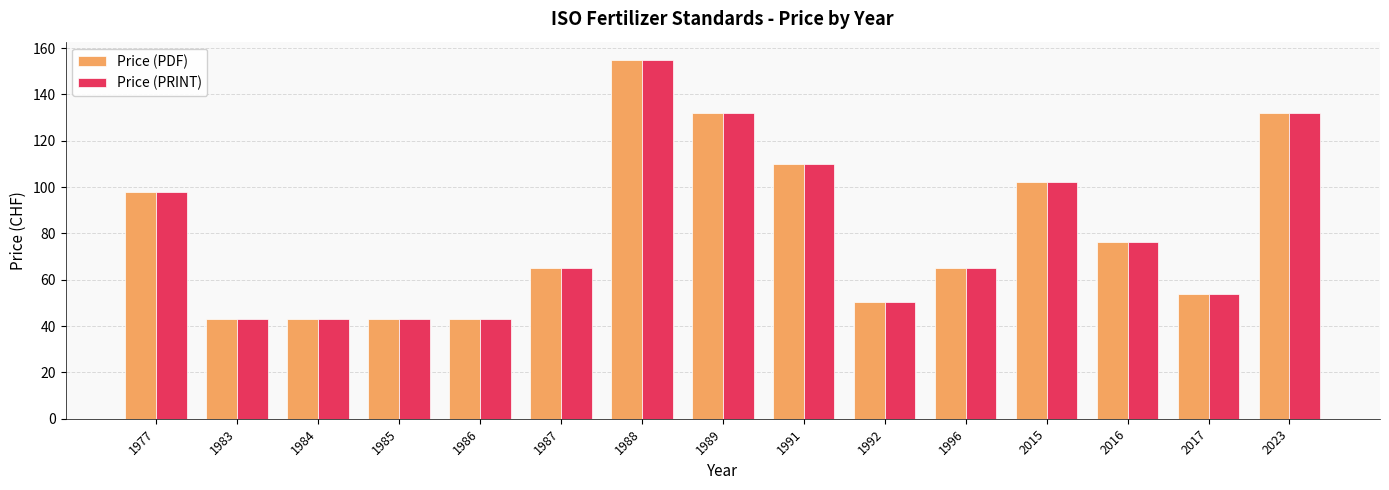

What is the sum of all Price (PRINT) values?

1211.9